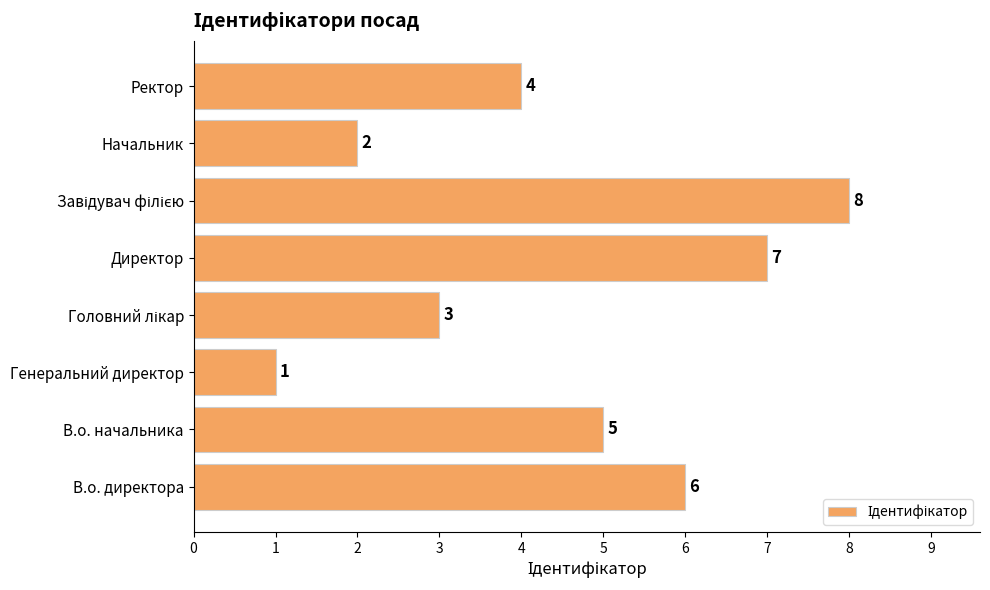

Between Ректор and В.о. начальника, which is larger?

В.о. начальника